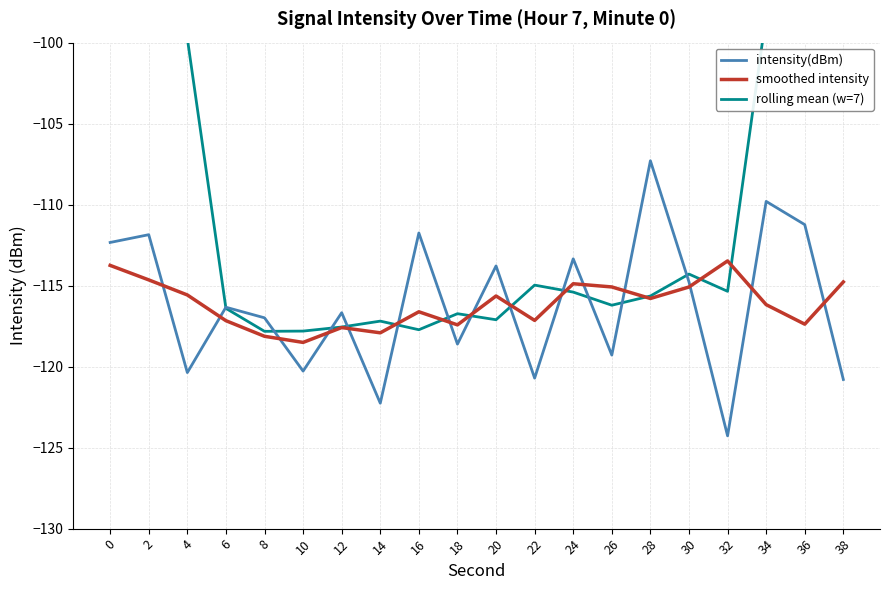

Reading left to right, what are all the values shown in this chart?

intensity(dBm): 0=-112.3	2=-111.9	4=-120.4	6=-116.3	8=-117.0	10=-120.3	12=-116.7	14=-122.3	16=-111.8	18=-118.6	20=-113.8	22=-120.7	24=-113.3	26=-119.3	28=-107.3	30=-114.8	32=-124.3	34=-109.8	36=-111.2	38=-120.8
smoothed intensity: 0=-113.8	2=-114.6	4=-115.6	6=-117.2	8=-118.1	10=-118.5	12=-117.6	14=-117.9	16=-116.6	18=-117.4	20=-115.6	22=-117.1	24=-114.9	26=-115.1	28=-115.8	30=-115.1	32=-113.5	34=-116.2	36=-117.4	38=-114.8
rolling mean (w=7): 0=-65.8	2=-82.6	4=-99.7	6=-116.4	8=-117.8	10=-117.8	12=-117.6	14=-117.2	16=-117.7	18=-116.7	20=-117.1	22=-115.0	24=-115.4	26=-116.2	28=-115.6	30=-114.3	32=-115.4	34=-98.3	36=-83.0	38=-66.6